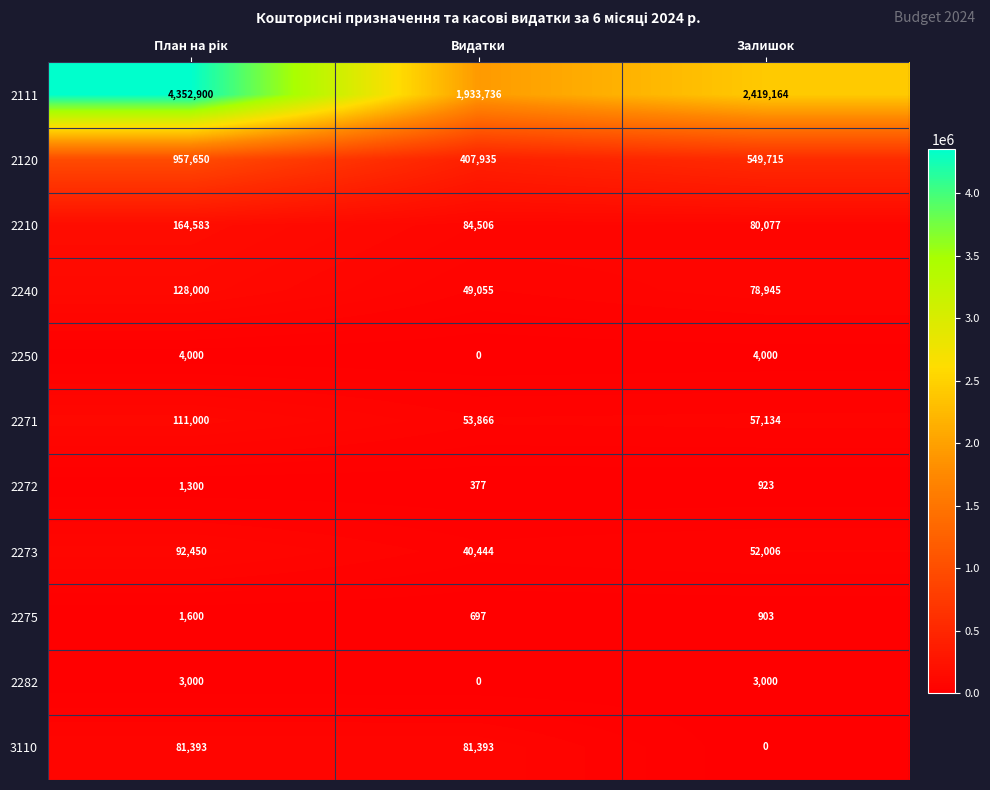

Which series has the largest range (max minus min)?

2111